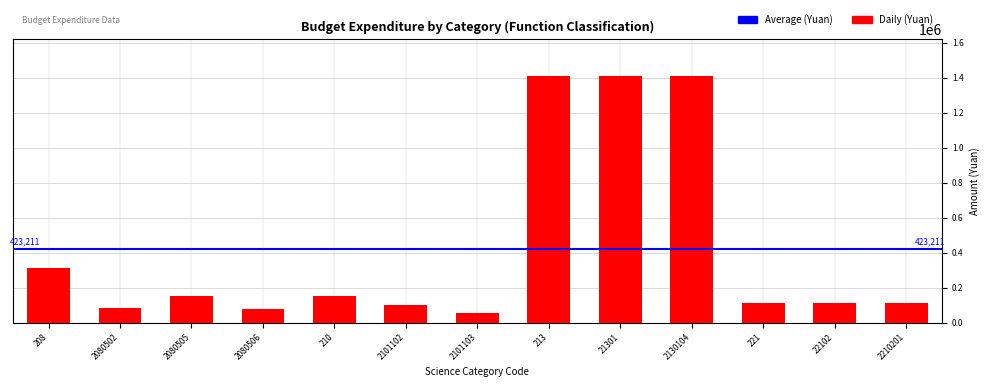

Between 2210201 and 21301, which is larger?

21301